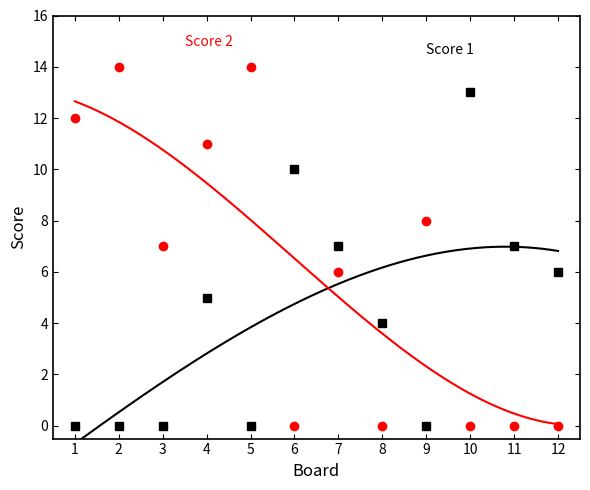

After their last crossing, which series has the higher values: Score 2 or Score 1?

Score 1